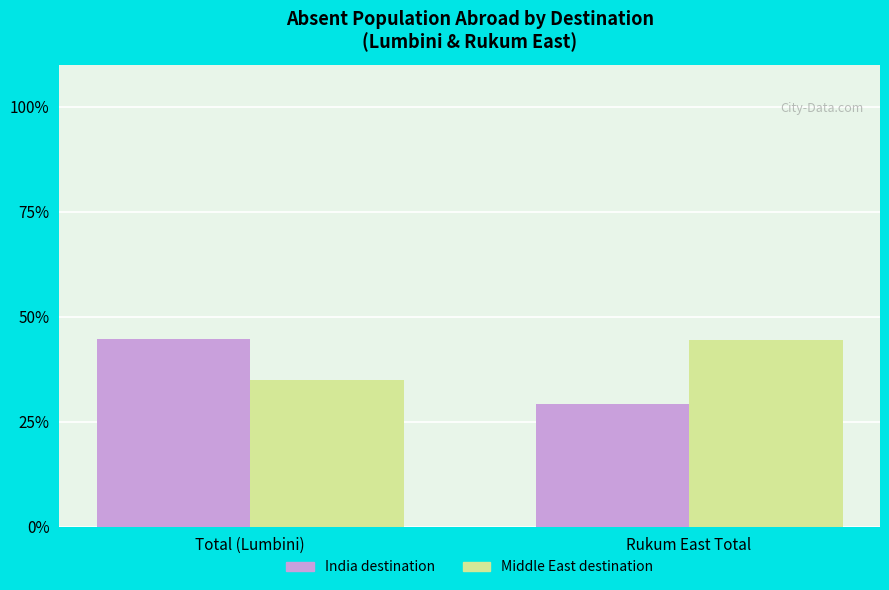

What is the total value across all series at Rukum East Total?

73.6